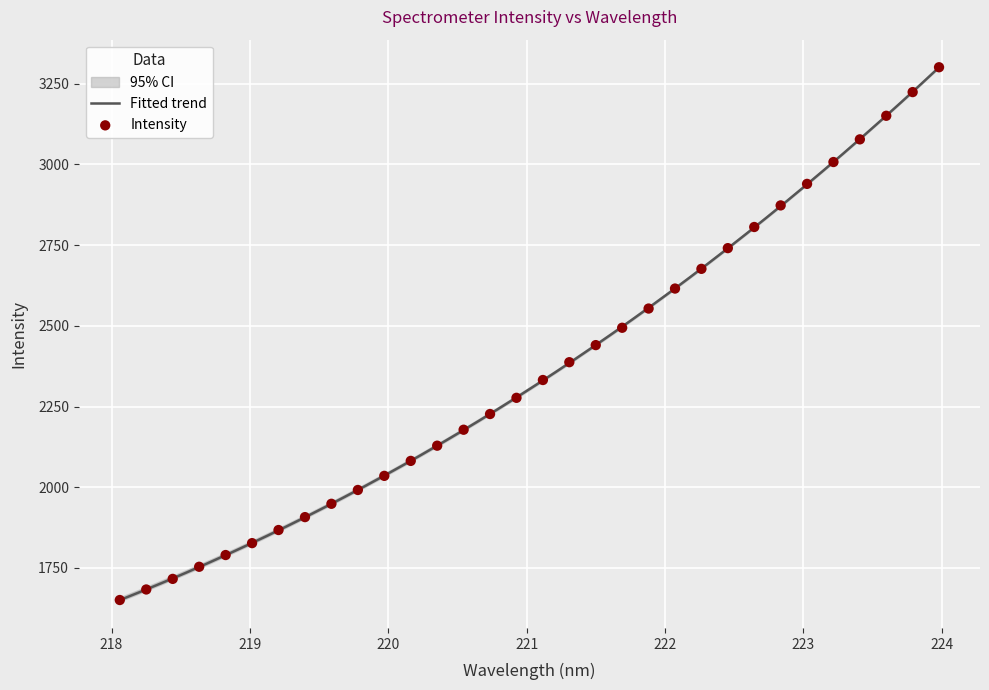

Which has a higher value, 218.8244 or 222.6447?

222.6447